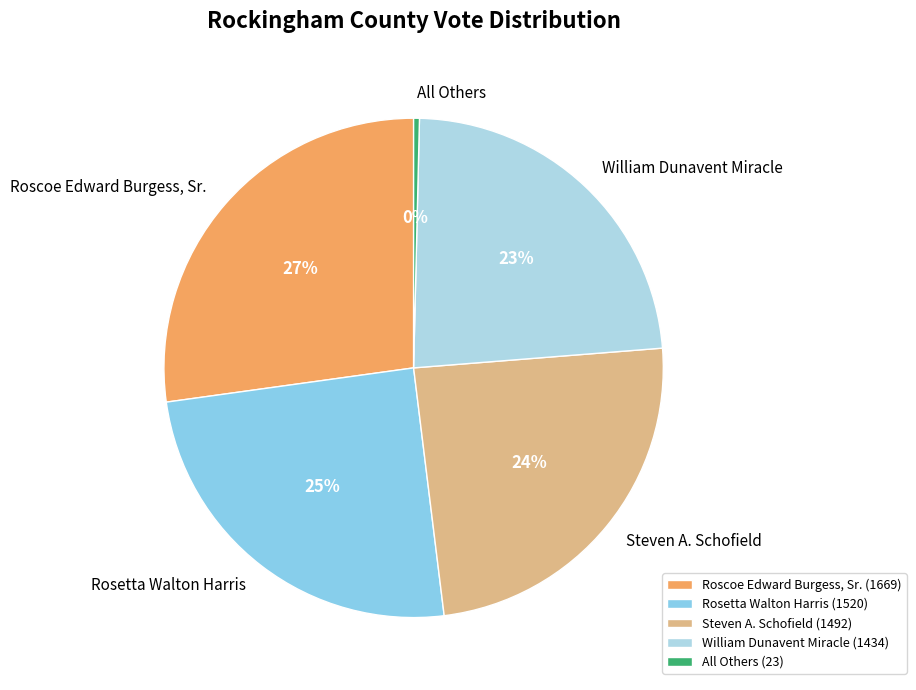

To the nearest percent, what is the average slice percentage?

20%